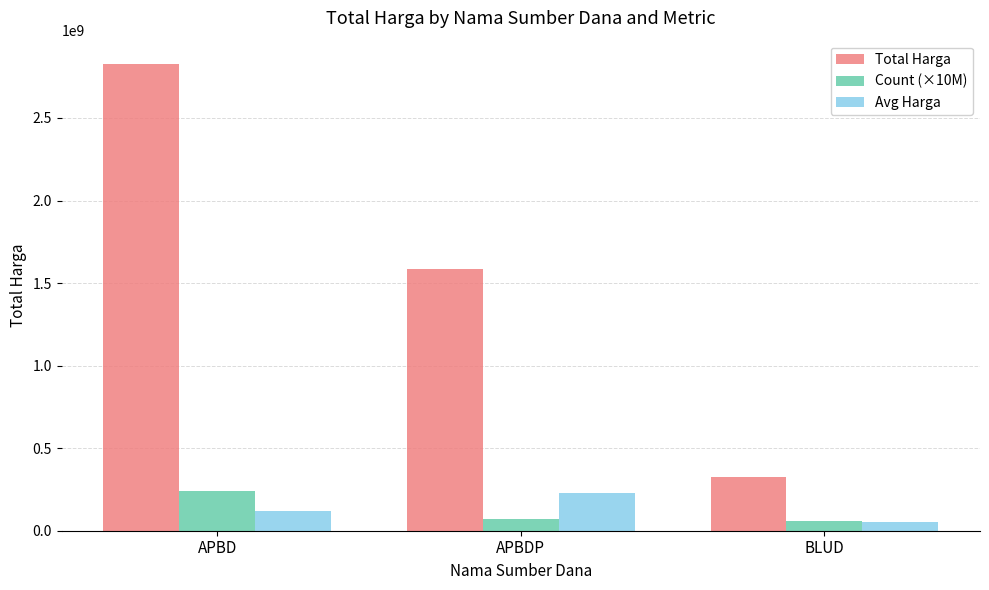

What are all the series names shown in the legend?

Total Harga, Count (×10M), Avg Harga